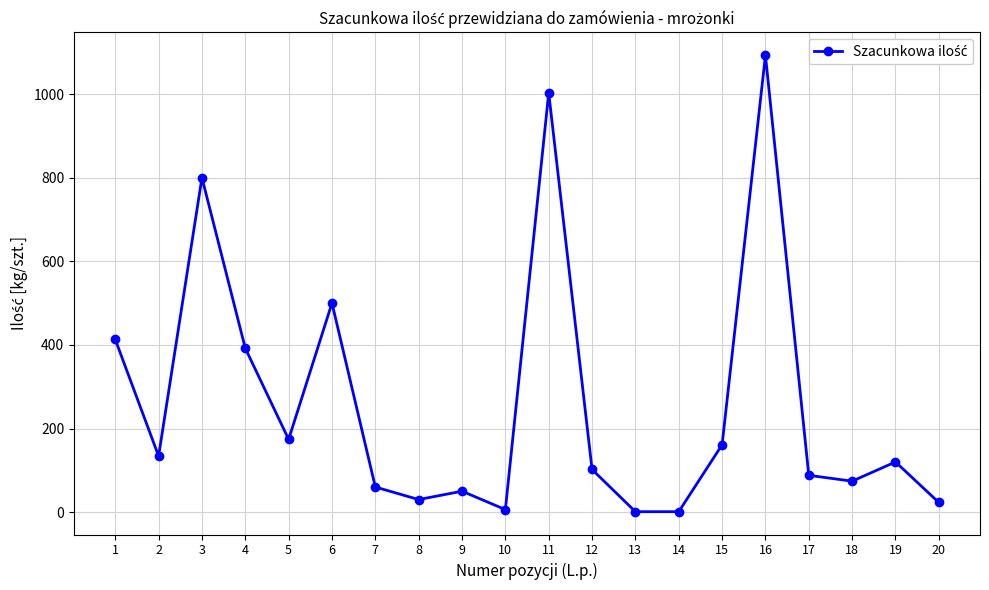

Where does the data first go above 120?

1